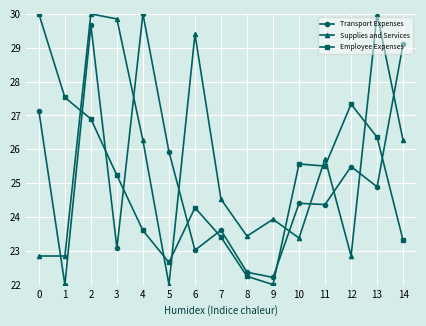

What is the difference between the Supplies and Services values at 12 and 11?

2.9